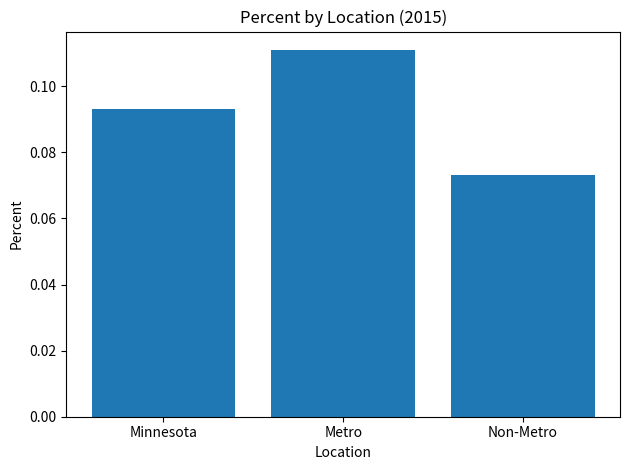

Rank the categories by value from highest to lowest.

Metro, Minnesota, Non-Metro